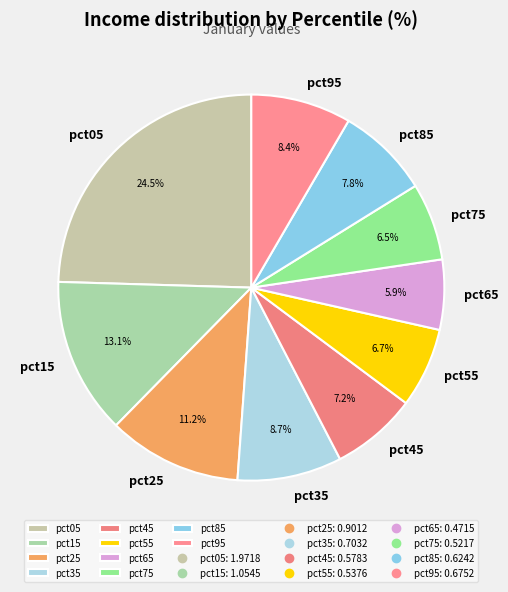

Is there a majority slice in this chart?

No